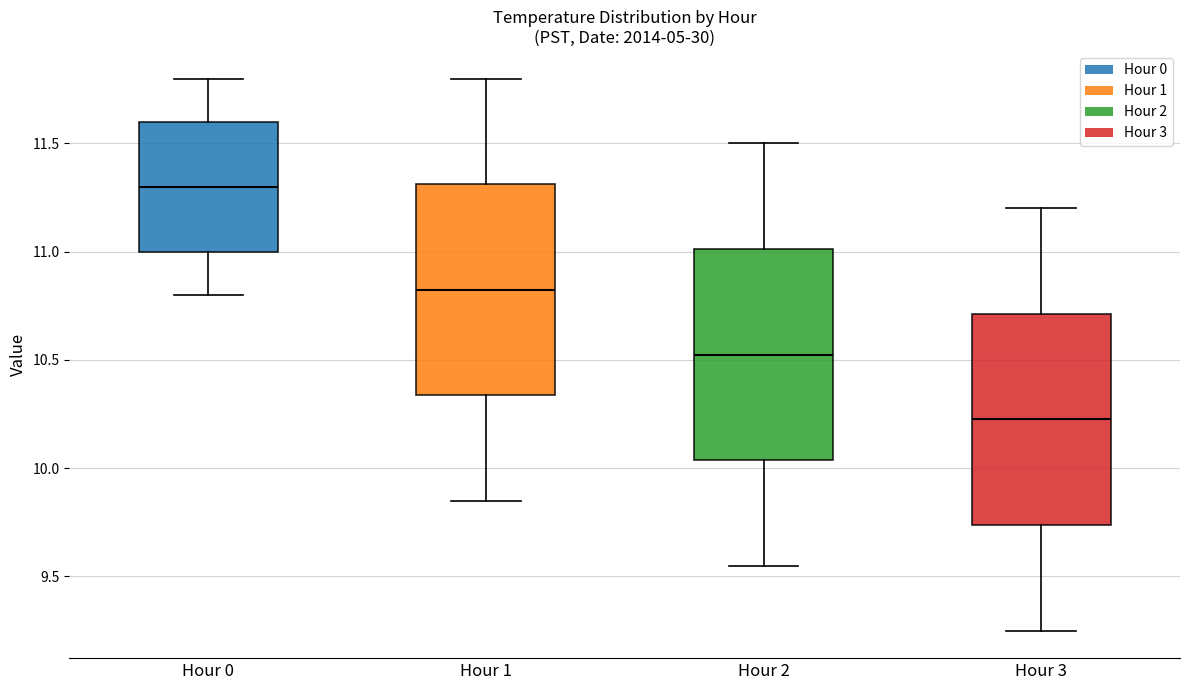

Reading left to right, read every box against the y-axis: the position of its median line, the range the box covers, and the ends of its whiskers. The values are not printed on the chart, so give them approximately, as read against the axis.

Hour 0: median 11.30, box 11.00 to 11.60, whiskers 10.80 to 11.80
Hour 1: median 10.85, box 10.35 to 11.30, whiskers 9.85 to 11.80
Hour 2: median 10.55, box 10.05 to 11.00, whiskers 9.55 to 11.50
Hour 3: median 10.25, box 9.75 to 10.70, whiskers 9.25 to 11.20